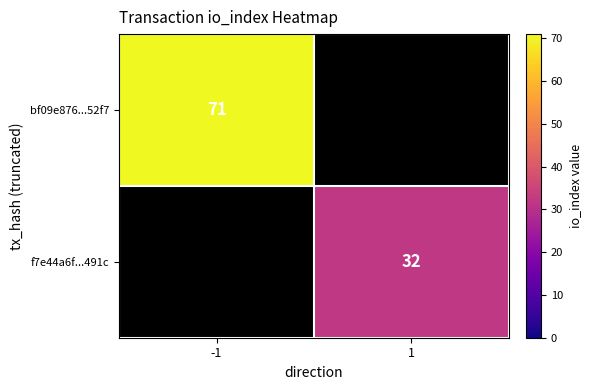

Is the value of f7e44a6f...491c at 1 greater than the value of bf09e876...52f7 at -1?

No